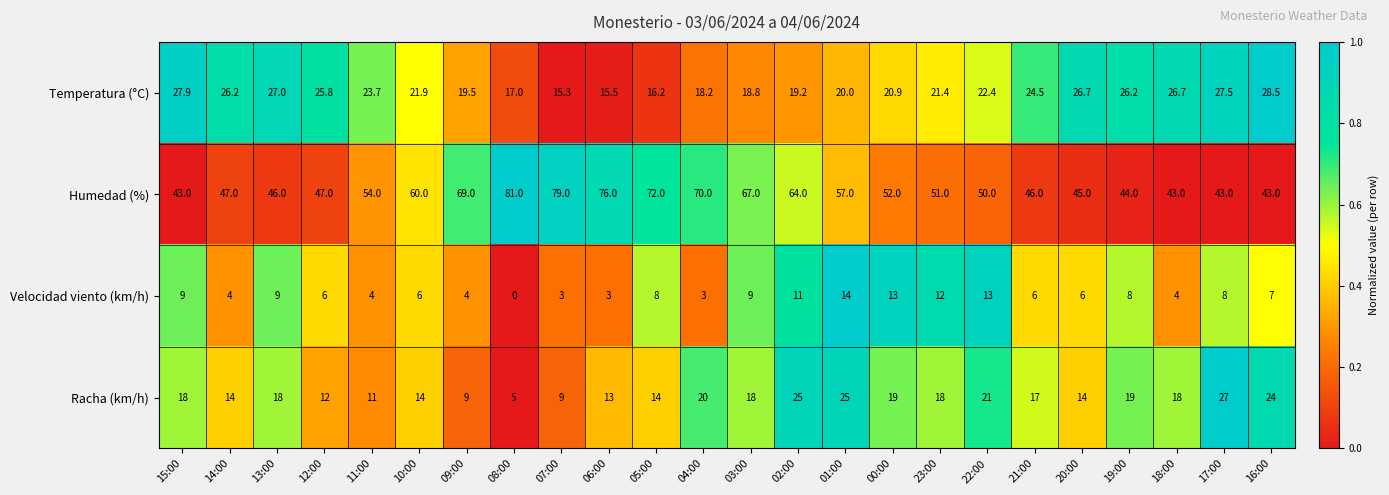

What is the average value of the Temperatura (°C) series?

22.4